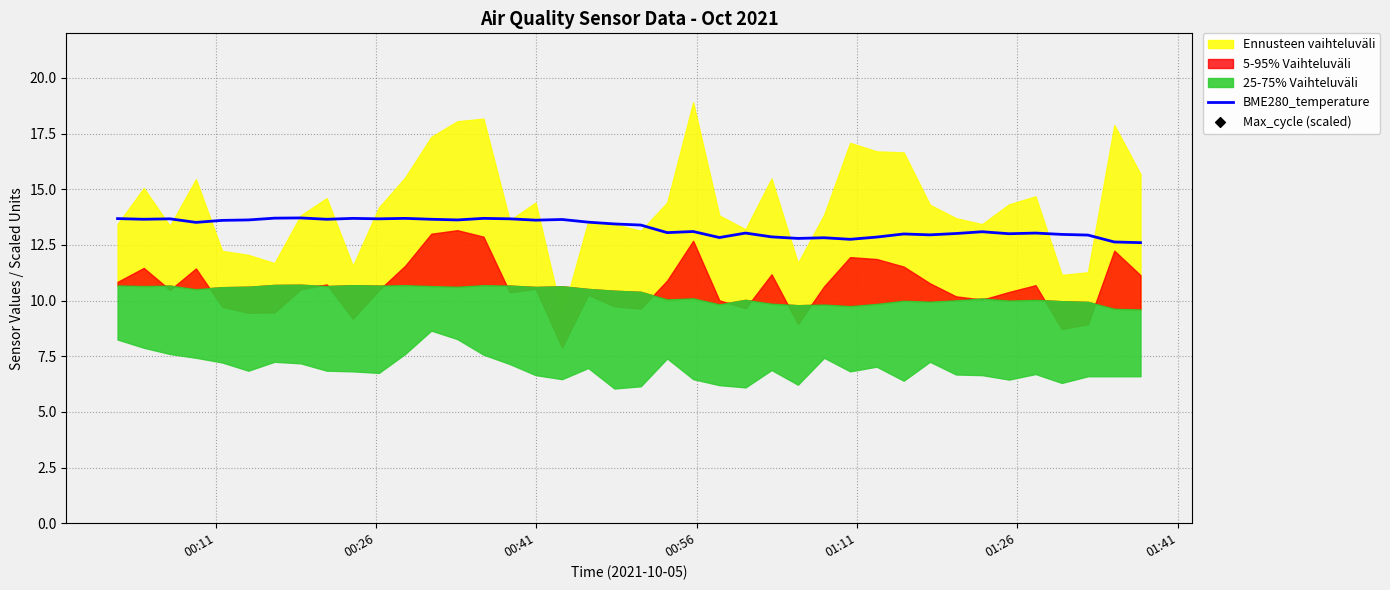

At how many categories does at least one series exceed -2670?

40